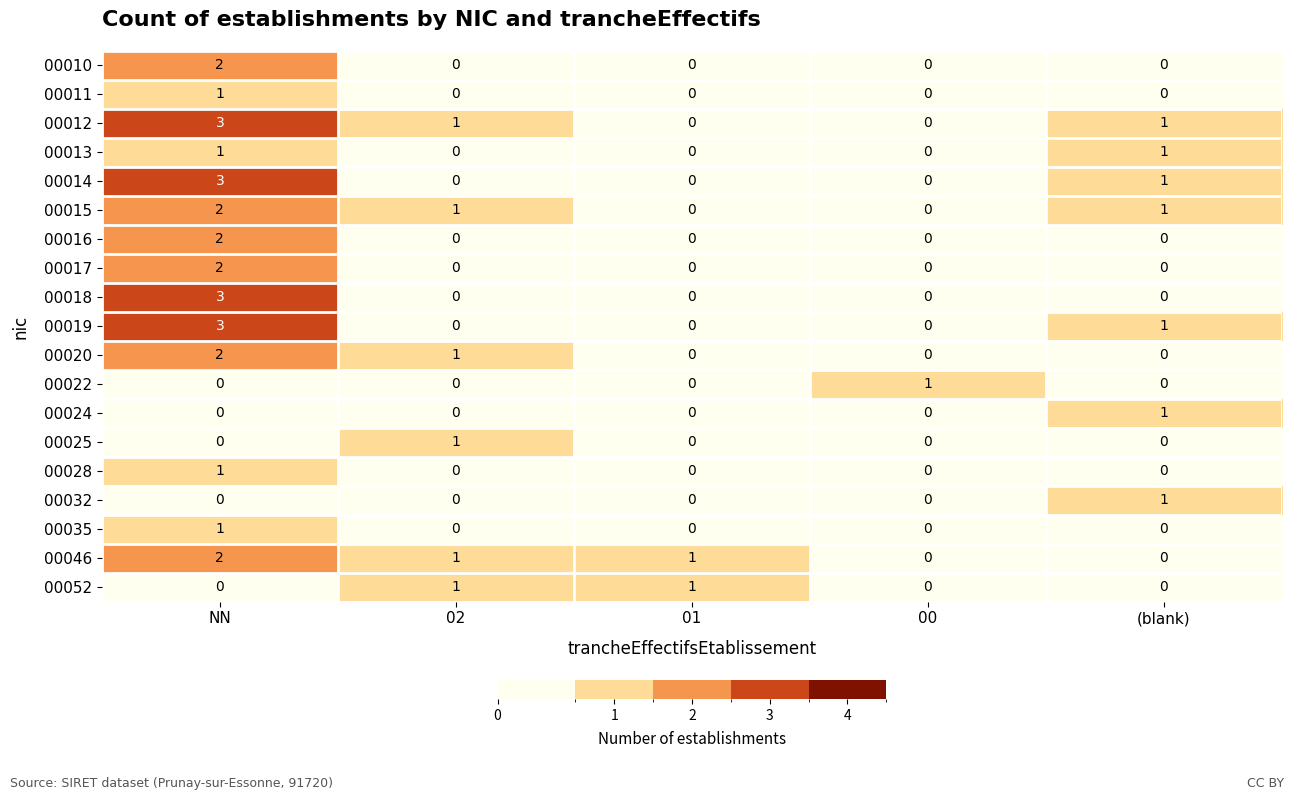

Is it true that 00028 equals 1 at NN?

True